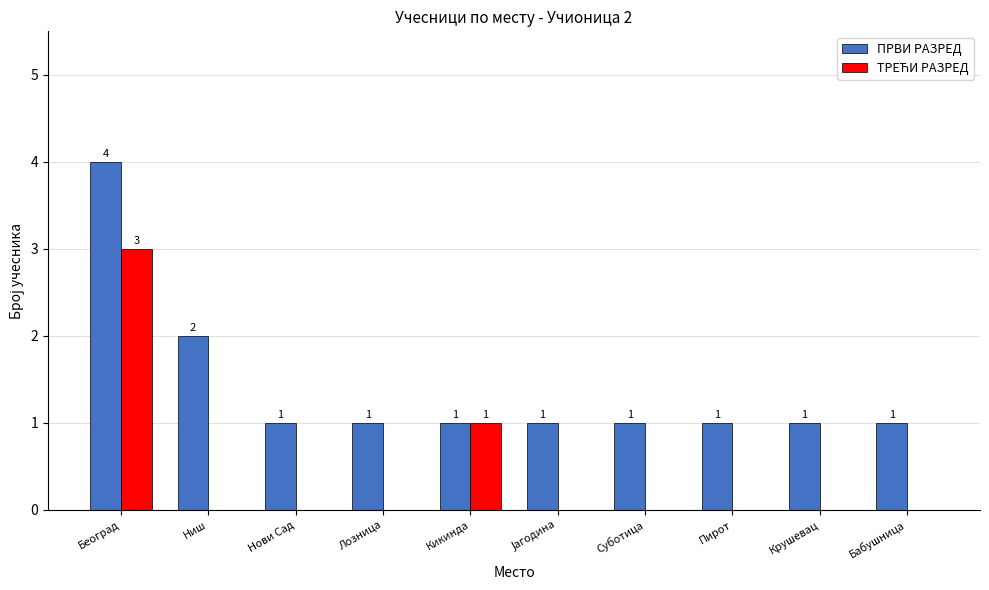

The value of ПРВИ РАЗРЕД at Бабушница is 1. True or false?

True